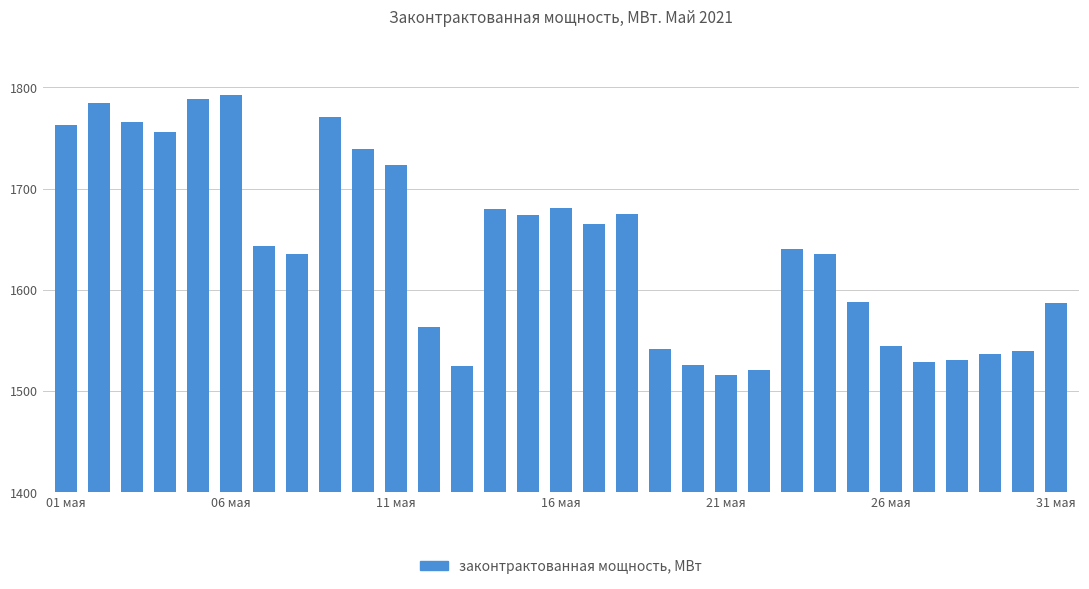

What is the smallest value displayed?

1516.0